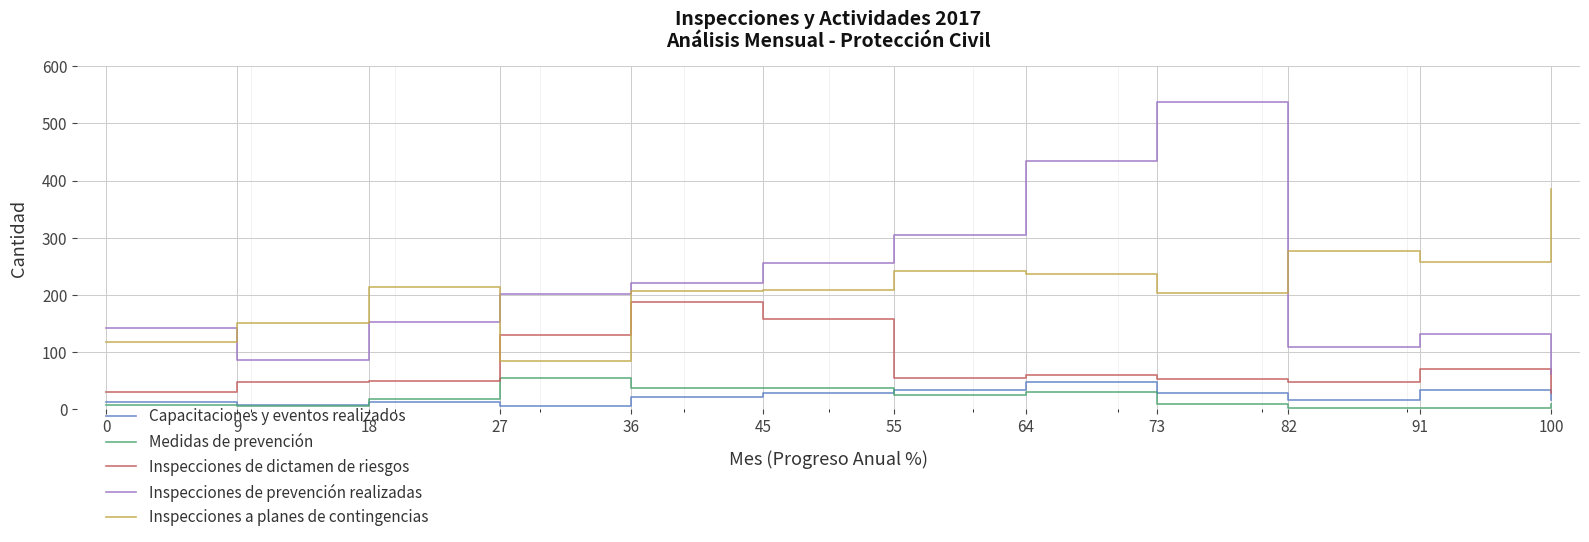

The value of Medidas de prevención at 9 is 6. True or false?

True